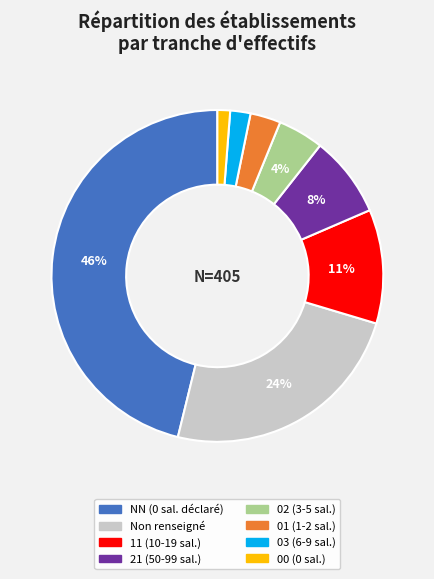

To the nearest percent, what is the difference between the largest and smallest slice percentages?

45%